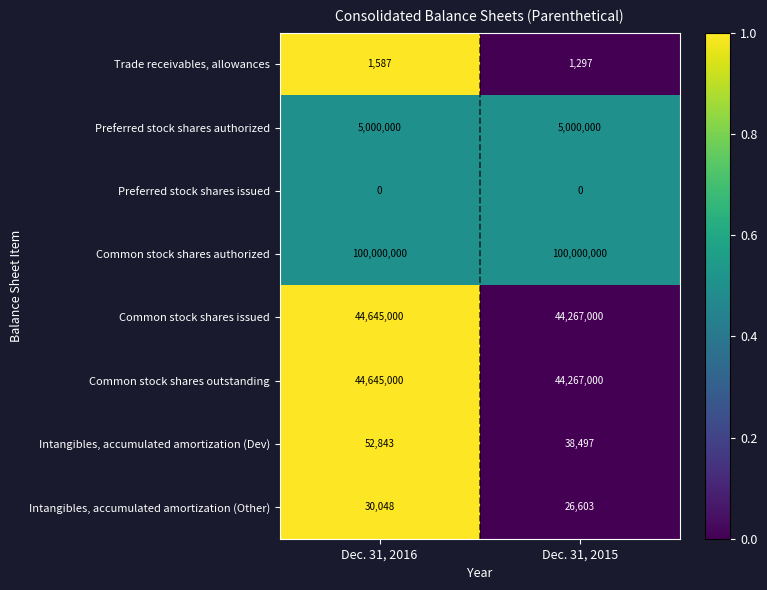

The value of Common stock shares outstanding at Dec. 31, 2015 is 61071404. True or false?

False